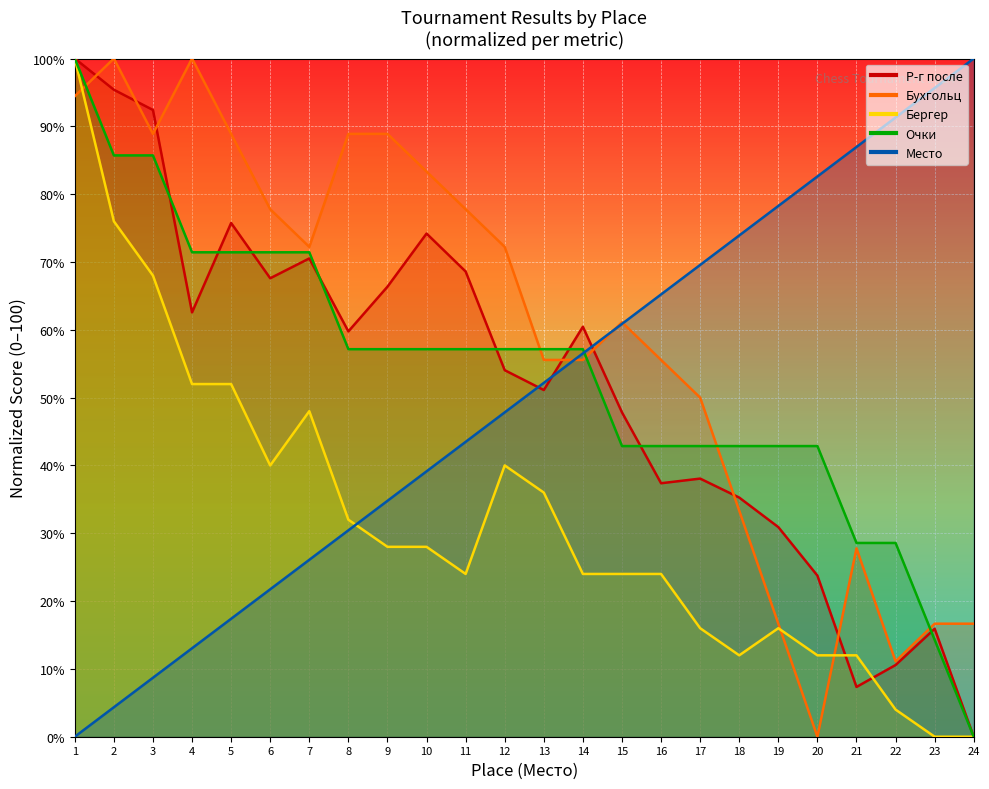

Where do Р-г после and Место first cross each other?

12 and 13